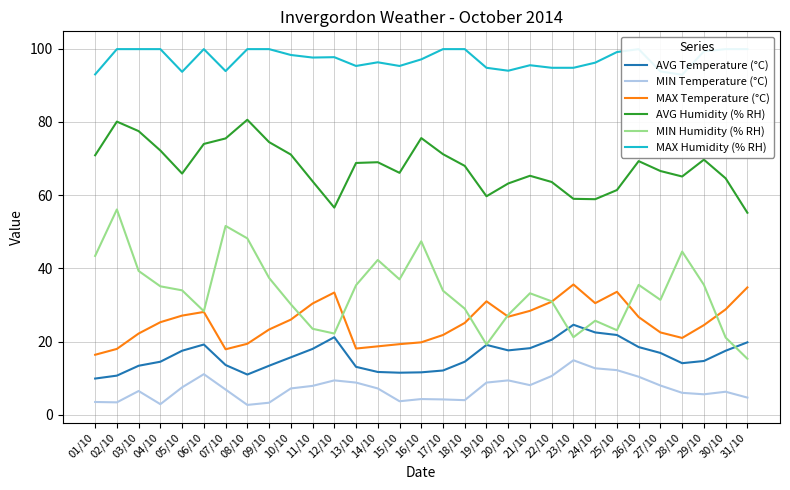

What is the label of the 11th point from the right?

21/10